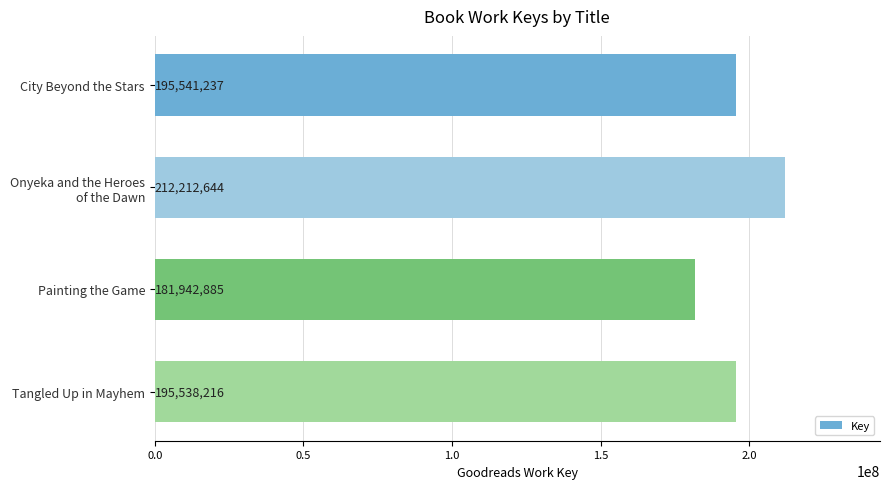

What is the label of the 3rd bar from the top?

Painting the Game